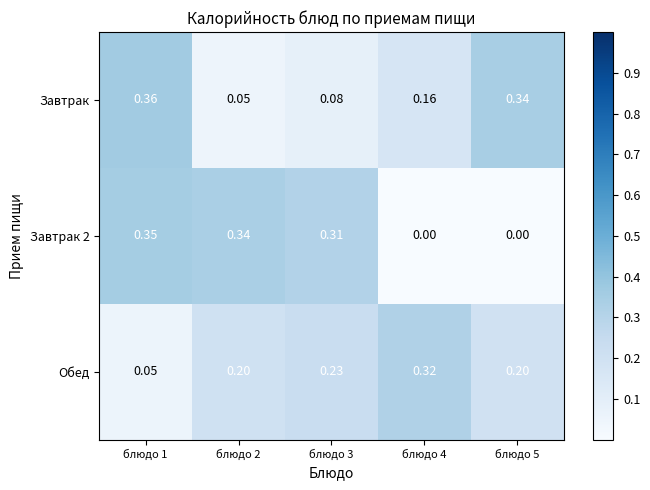

Between блюдо 1 and блюдо 2, which series saw the biggest shift?

Завтрак